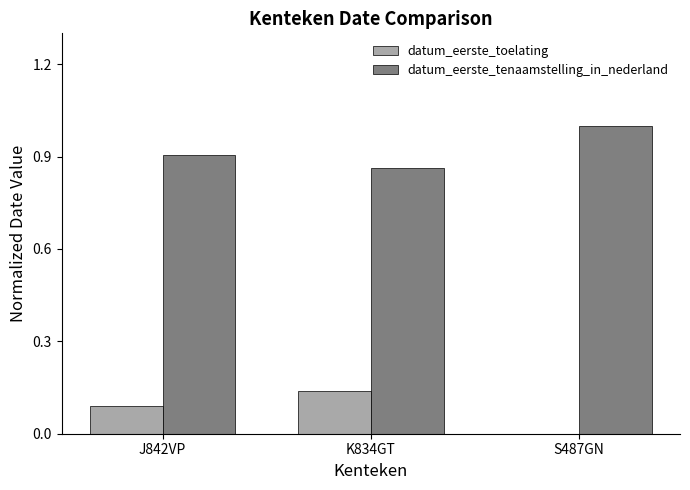

The datum_eerste_toelating series shows 0.1 at S487GN. True or false?

False